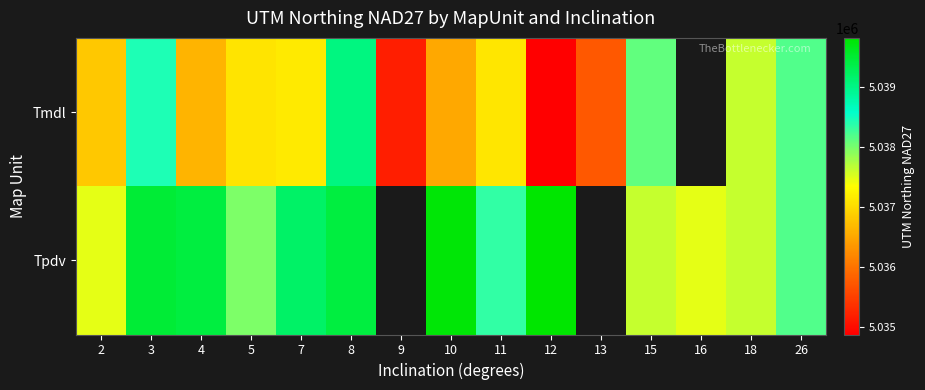

What is the difference between the maximum and minimum values in the Tpdv series?

2349.7